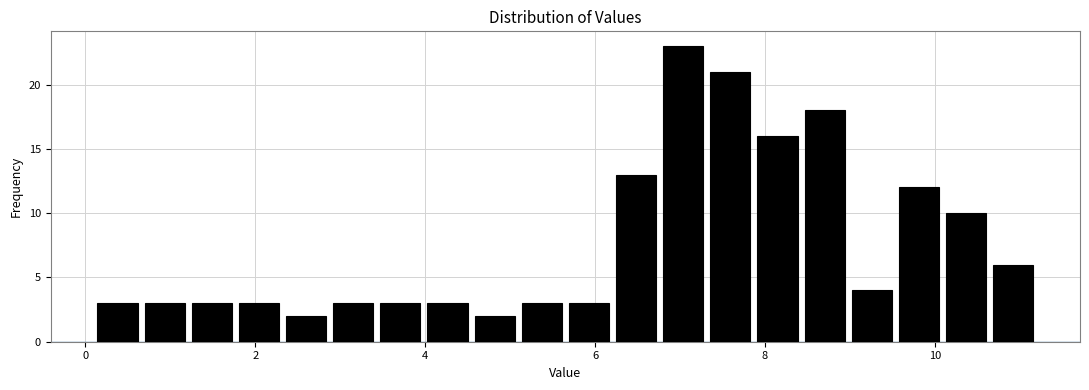

Around what value on the x-axis is the tallest bar? Give the approximate position of its centre, as read against the axis.

7.0